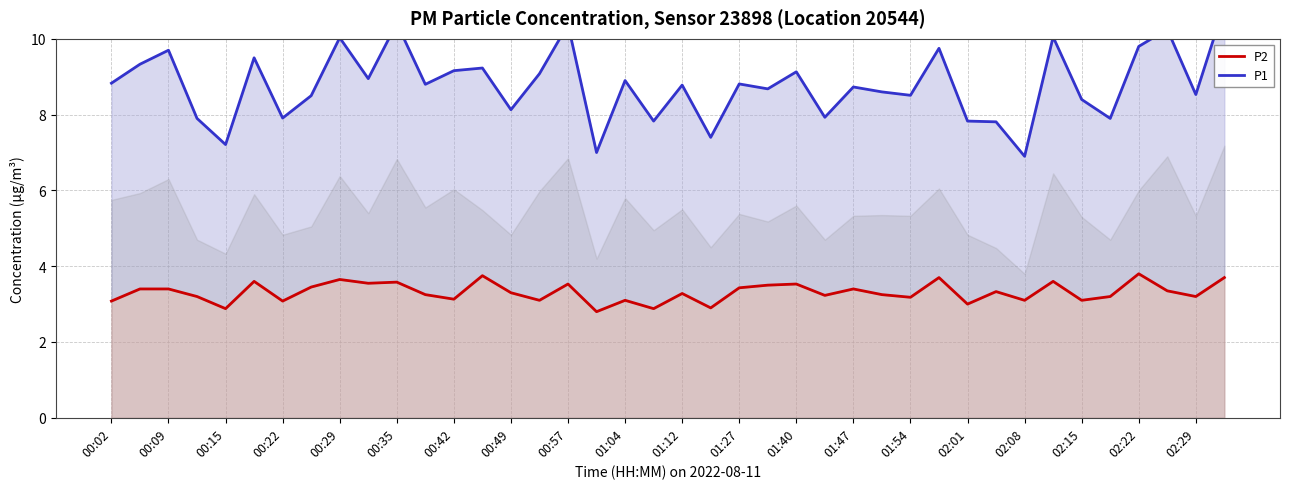

What is the maximum value shown in the chart?

10.9